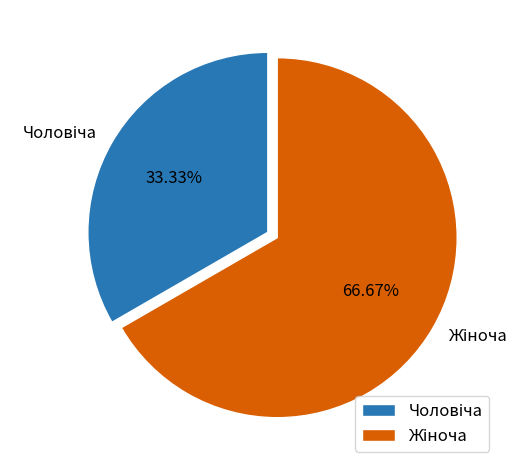

How many segments does this pie chart have?

2